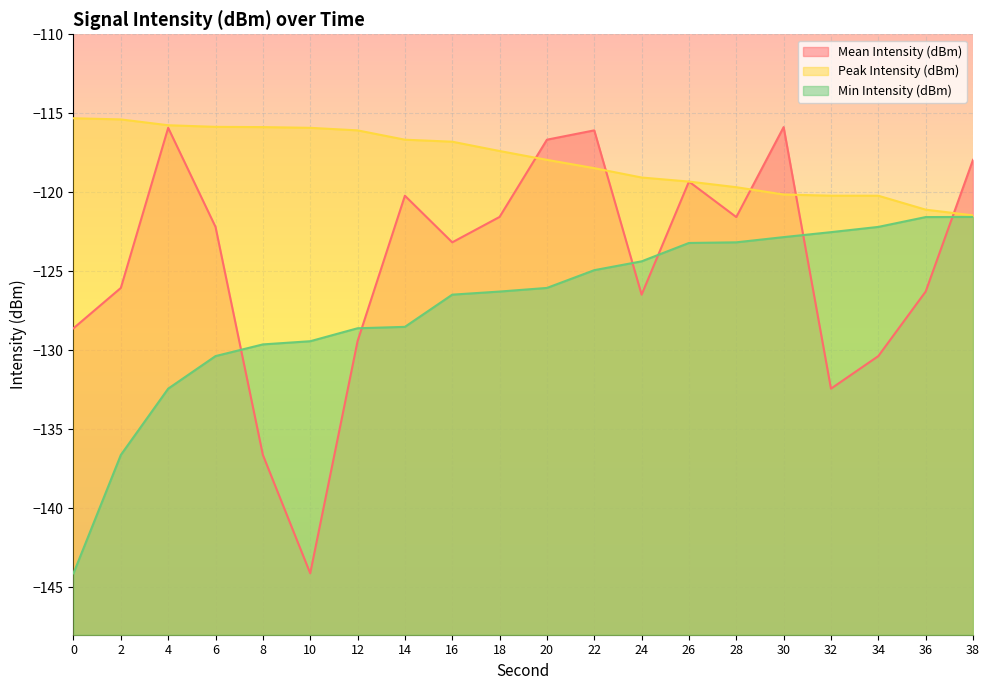

Reading left to right, what are all the values shown in this chart?

Mean Intensity (dBm): -128.6	-126.1	-115.9	-122.2	-136.6	-144.1	-129.4	-120.2	-123.2	-121.6	-116.7	-116.1	-126.5	-119.3	-121.6	-115.9	-132.4	-130.4	-126.3	-117.9
Peak Intensity (dBm): -115.3	-115.4	-115.8	-115.9	-115.9	-115.9	-116.1	-116.7	-116.8	-117.4	-117.9	-118.5	-119.1	-119.3	-119.7	-120.1	-120.2	-120.2	-121.1	-121.5
Min Intensity (dBm): -144.1	-136.6	-132.4	-130.4	-129.6	-129.4	-128.6	-128.5	-126.5	-126.3	-126.1	-124.9	-124.4	-123.2	-123.2	-122.8	-122.5	-122.2	-121.6	-121.6